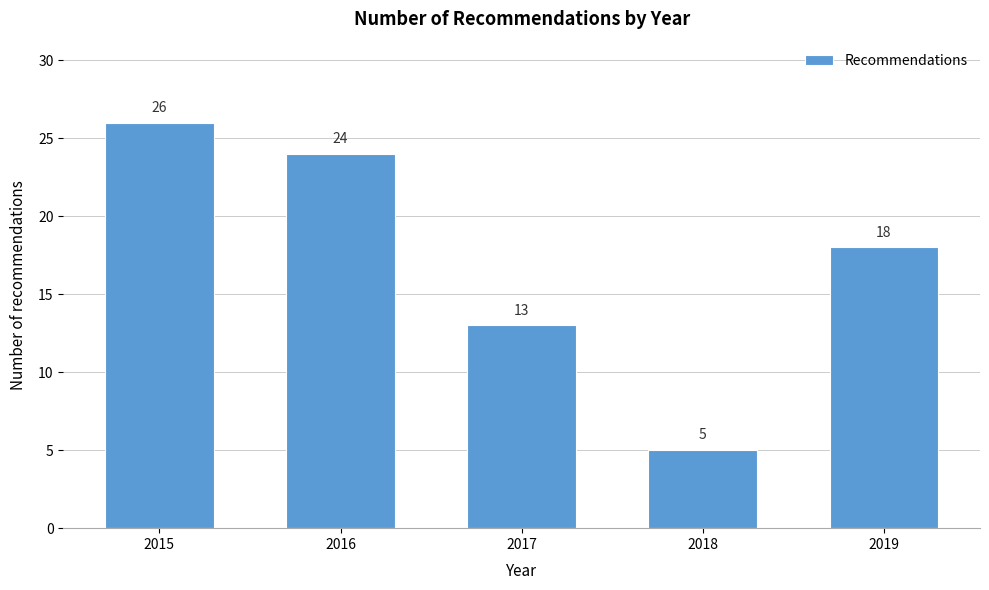

Reading left to right, what are all the values shown in this chart?

26	24	13	5	18